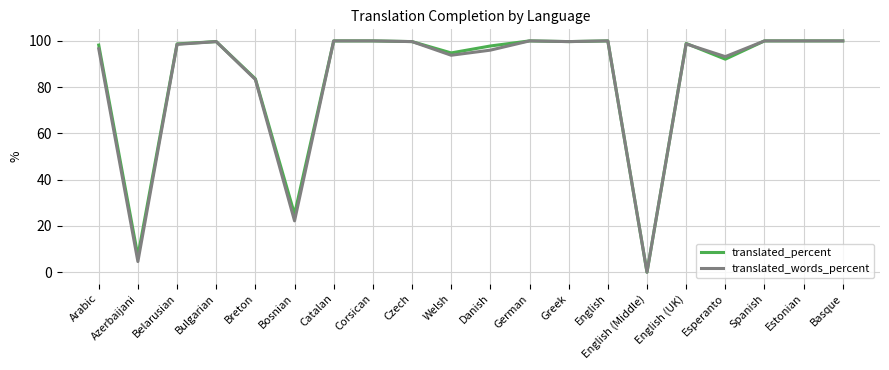

True or false: translated_words_percent and translated_percent cross at least once.

True